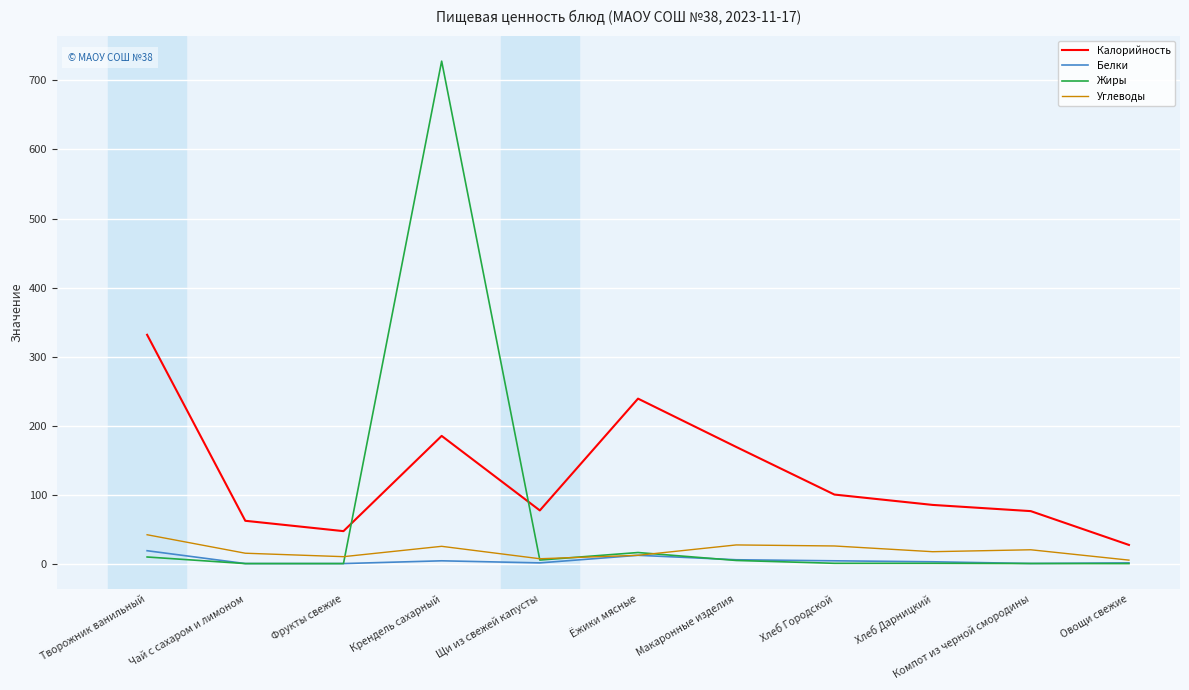

What position from the left is Фрукты свежие?

3